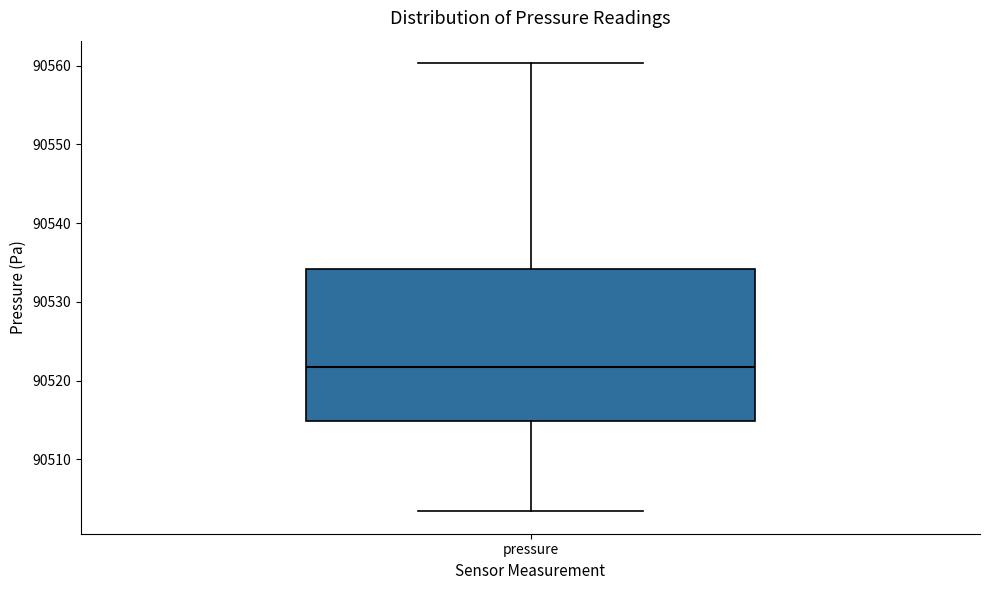

Transcribe this box plot: give where the median line is, the range the box spans, and where the two whiskers end, as read against the y-axis. The values are not printed on the chart, so give them approximately, as read against the axis.

median 90522, box 90515 to 90534, whiskers 90503 to 90560